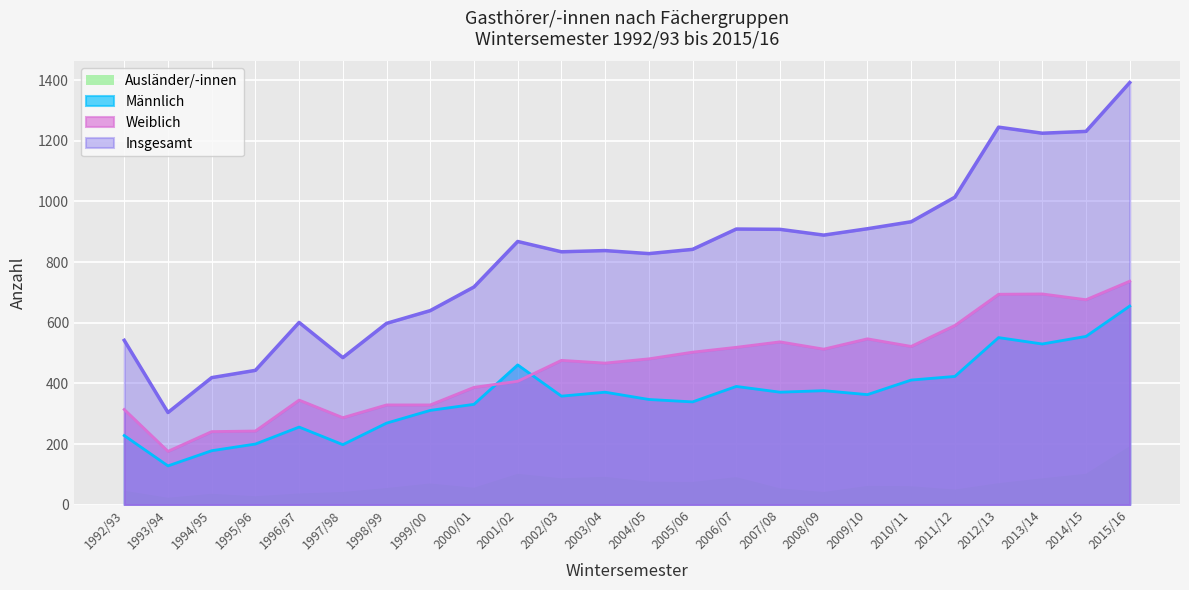

At which label does Weiblich reach its peak?

2015/16